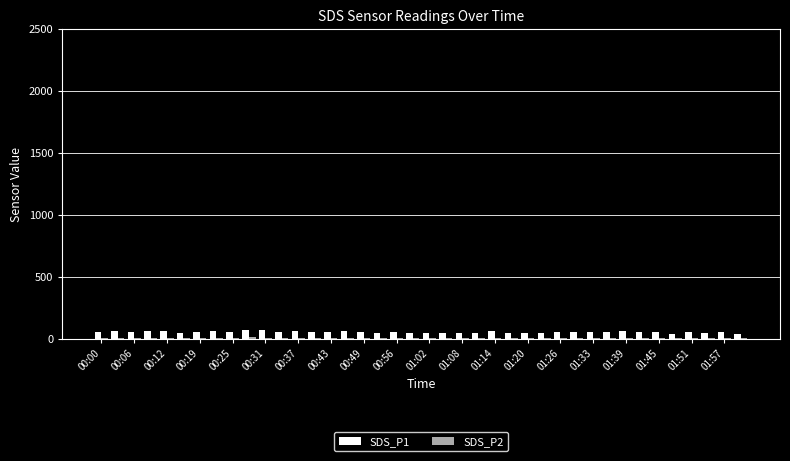

What is the greatest value displayed?

74.8